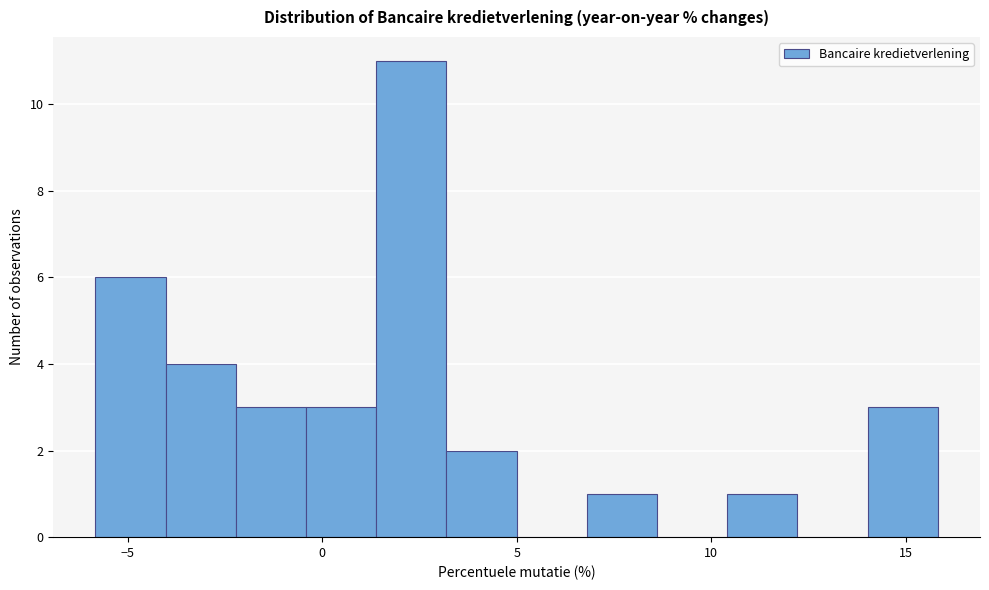

Read against the x-axis, roughly where is the centre of the tallest bar?

2.5